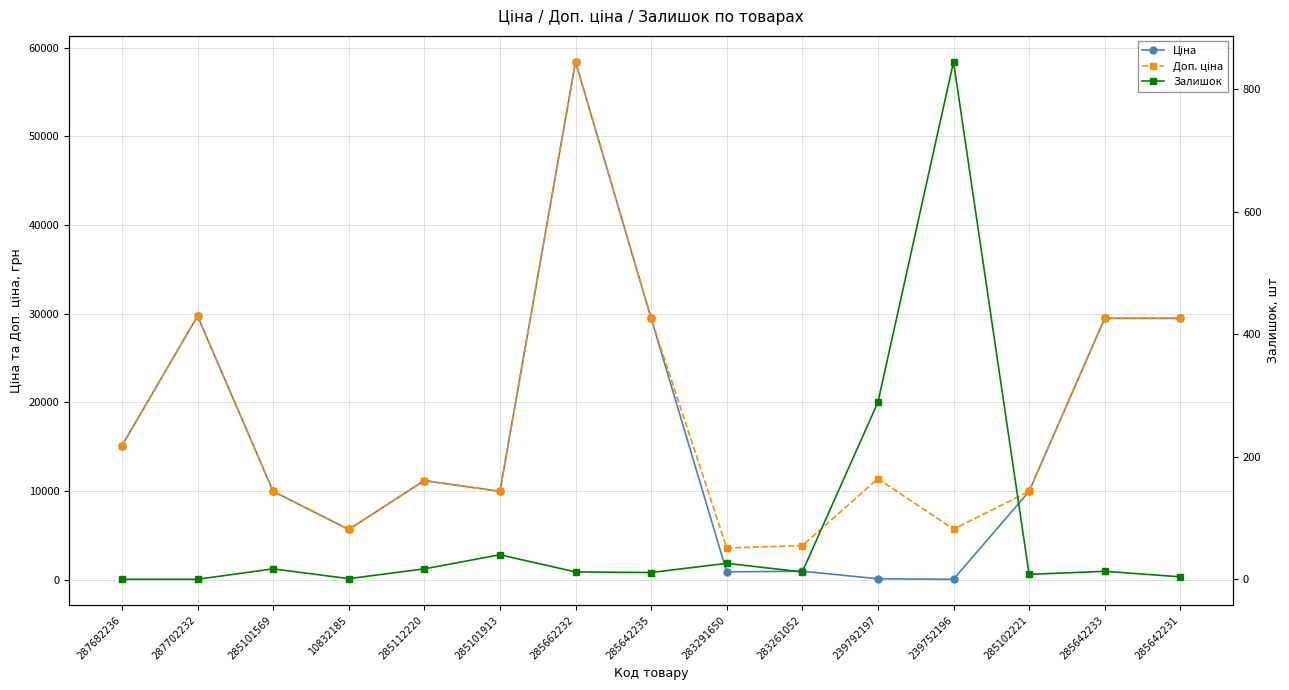

True or false: Ціна has more than 1 points higher than both neighbors.

True